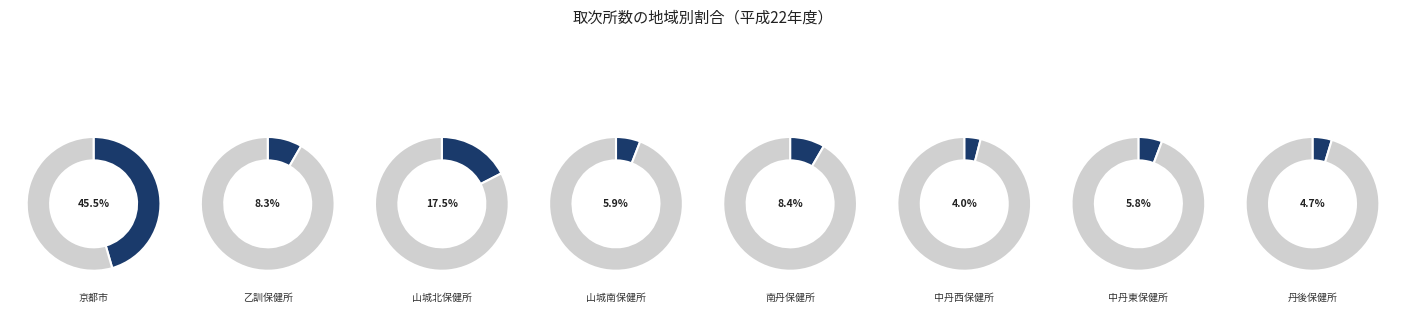

To the nearest percent, what percentage of the pie is 中丹西保健所?

4%